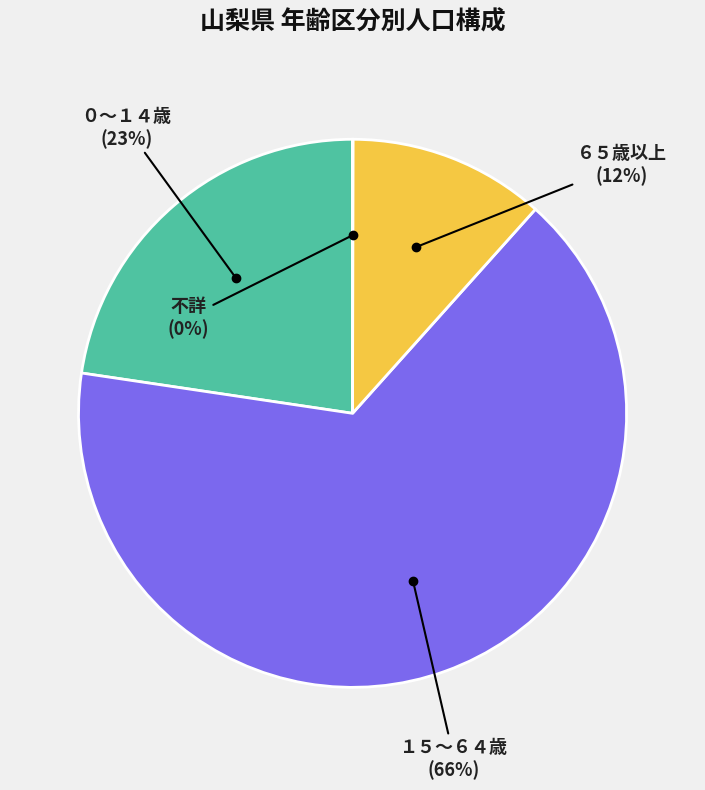

What is the ratio of the value at １５～６４歳 to the value at ０～１４歳?

2.9